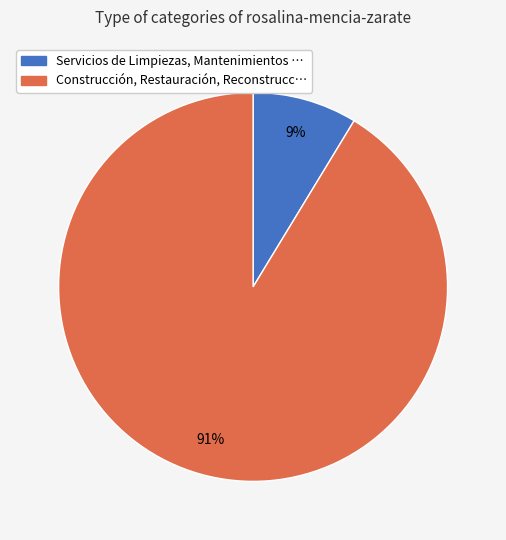

To the nearest percent, what portion does Construcción, Restauración, Reconstrucc… represent?

91%